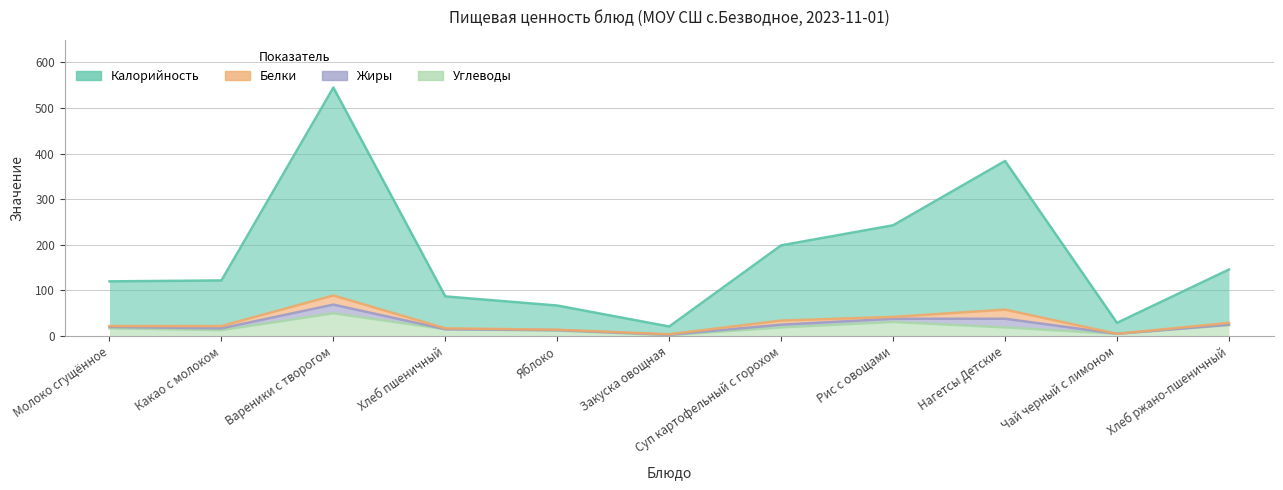

What is the maximum value shown in the chart?

545